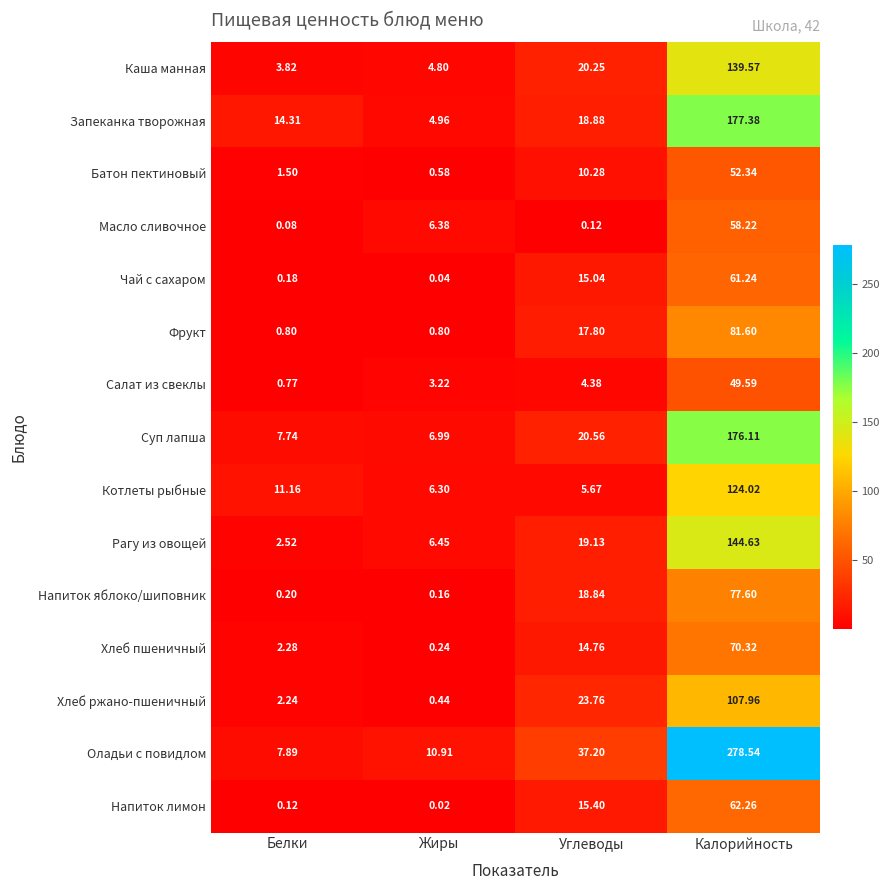

Where is Батон пектиновый nearest to the value 26?

Углеводы